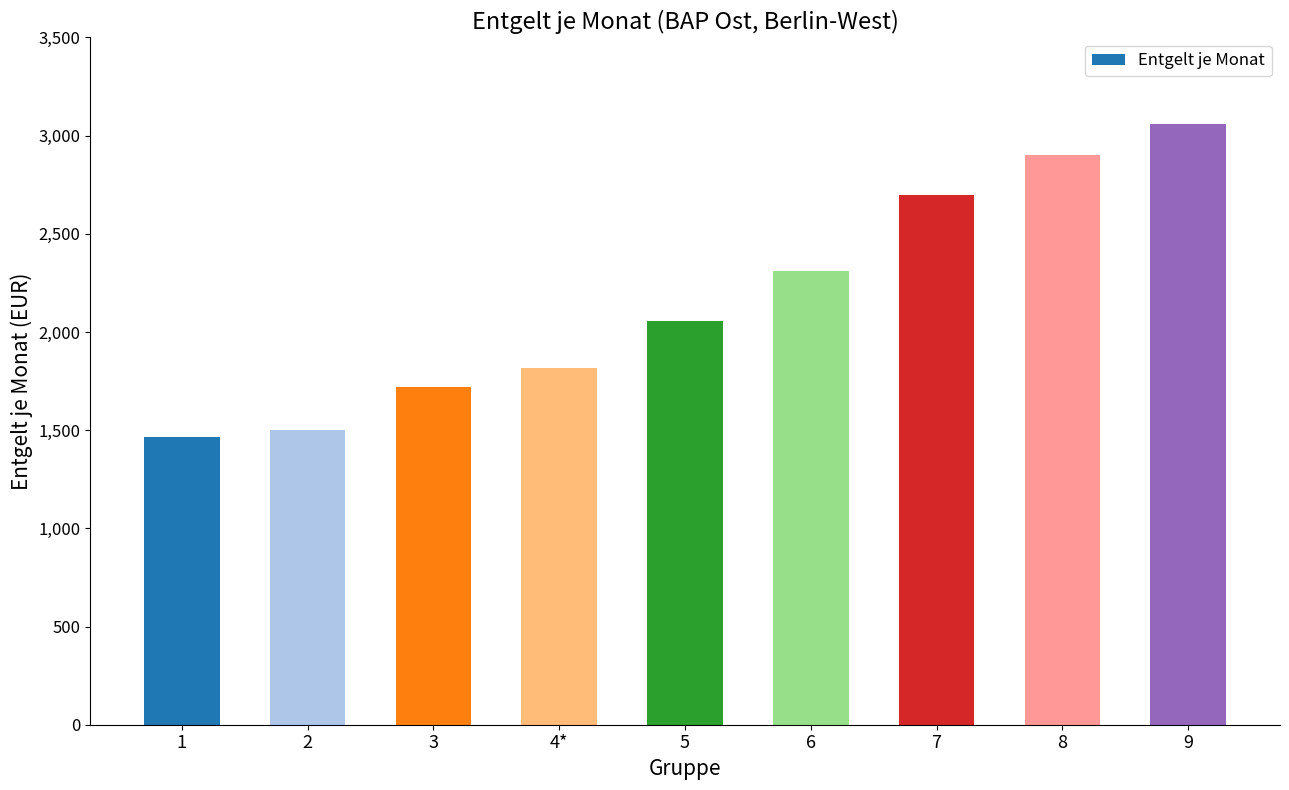

What is the difference between the maximum and minimum values?

1595.6